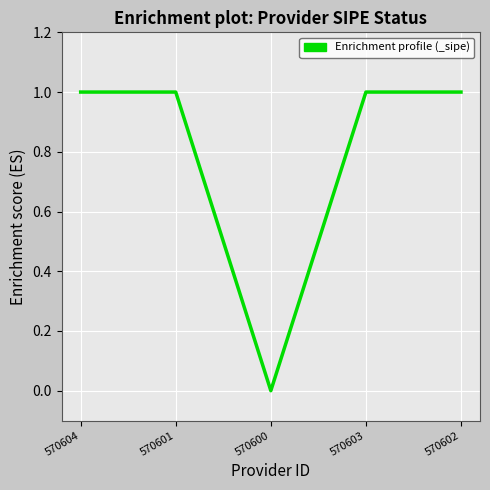

Where is the first local minimum?

570600